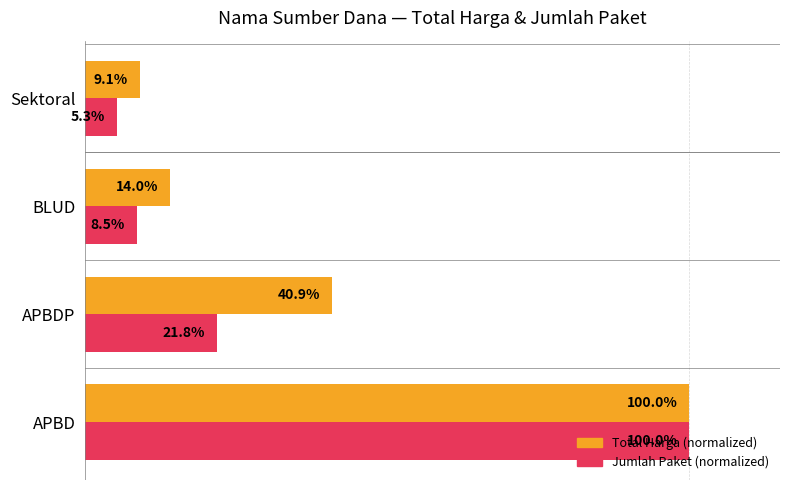

What are all the series names shown in the legend?

Total Harga (normalized), Jumlah Paket (normalized)